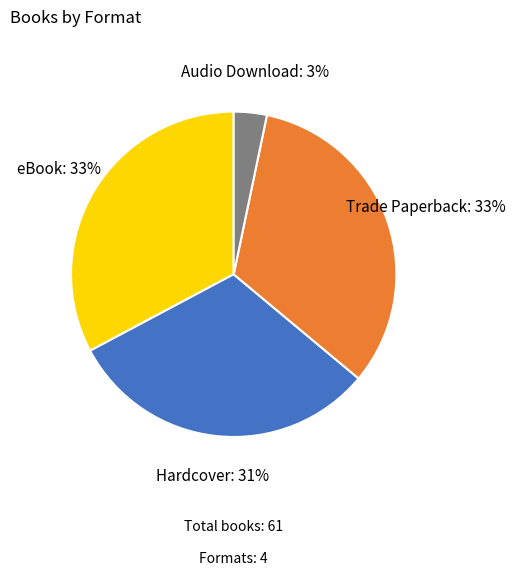

The Trade Paperback slice represents 33% of the pie. True or false?

True